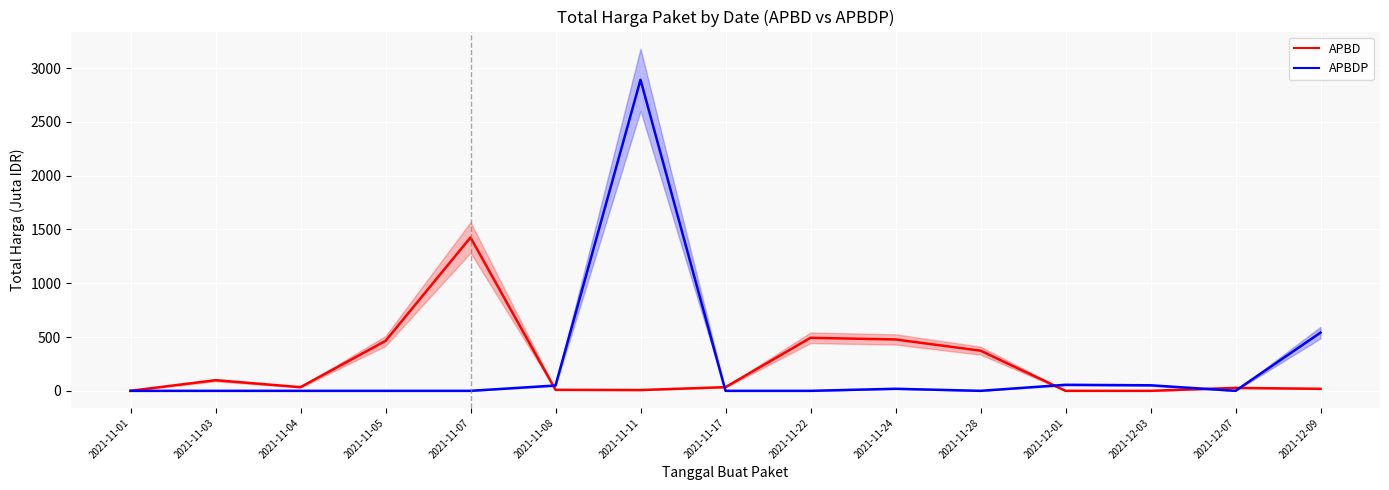

Where do APBDP and APBD first cross each other?

2021-11-07 and 2021-11-08